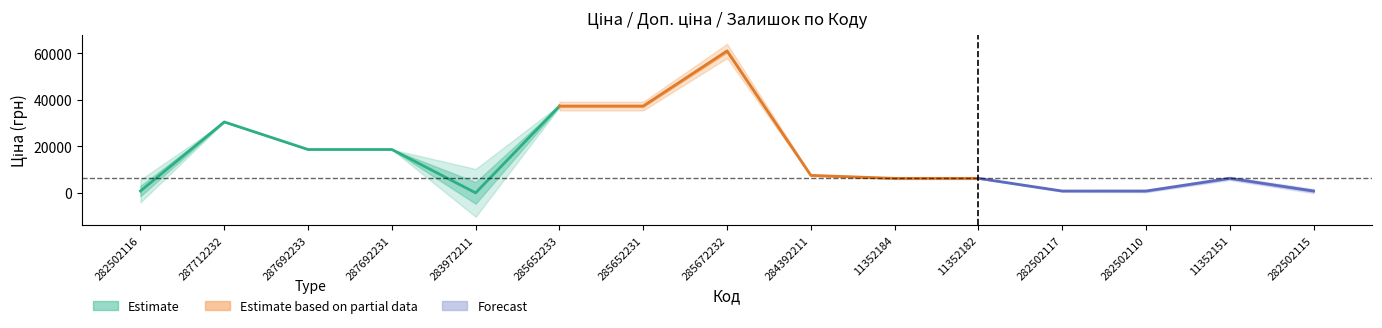

What is the sum of the Доп. ціна values at 282502115 and 283972211?

4306.8